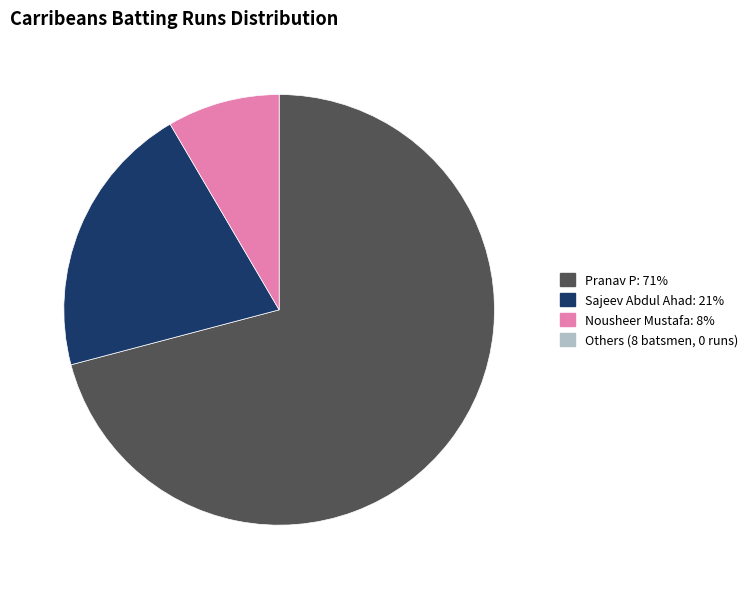

Does any single category account for the majority?

Yes